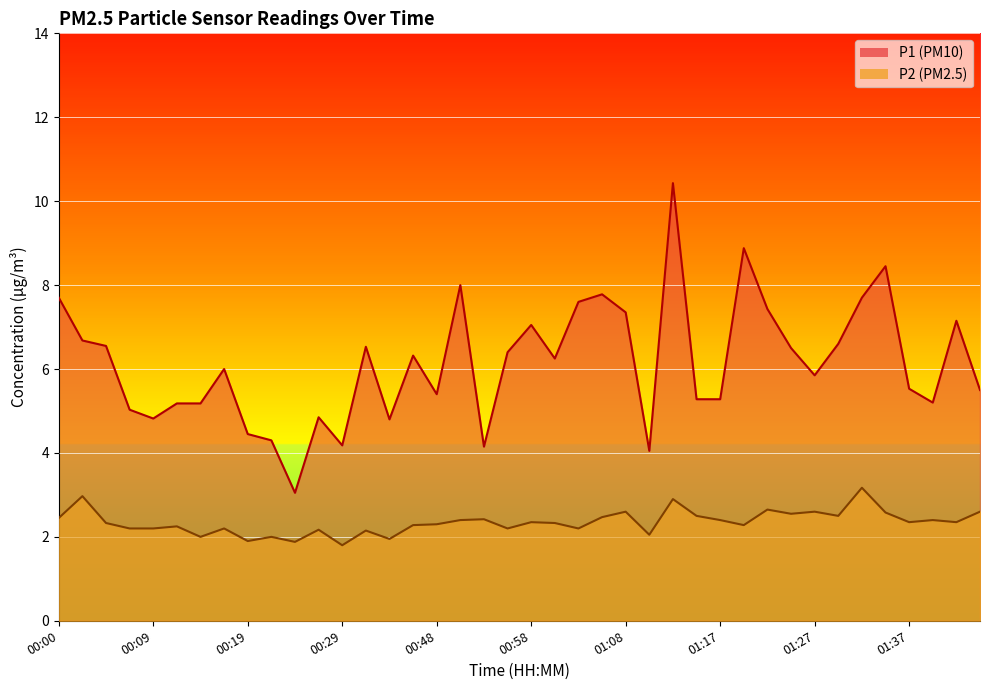

What is the label of the 19th point from the right?

01:00